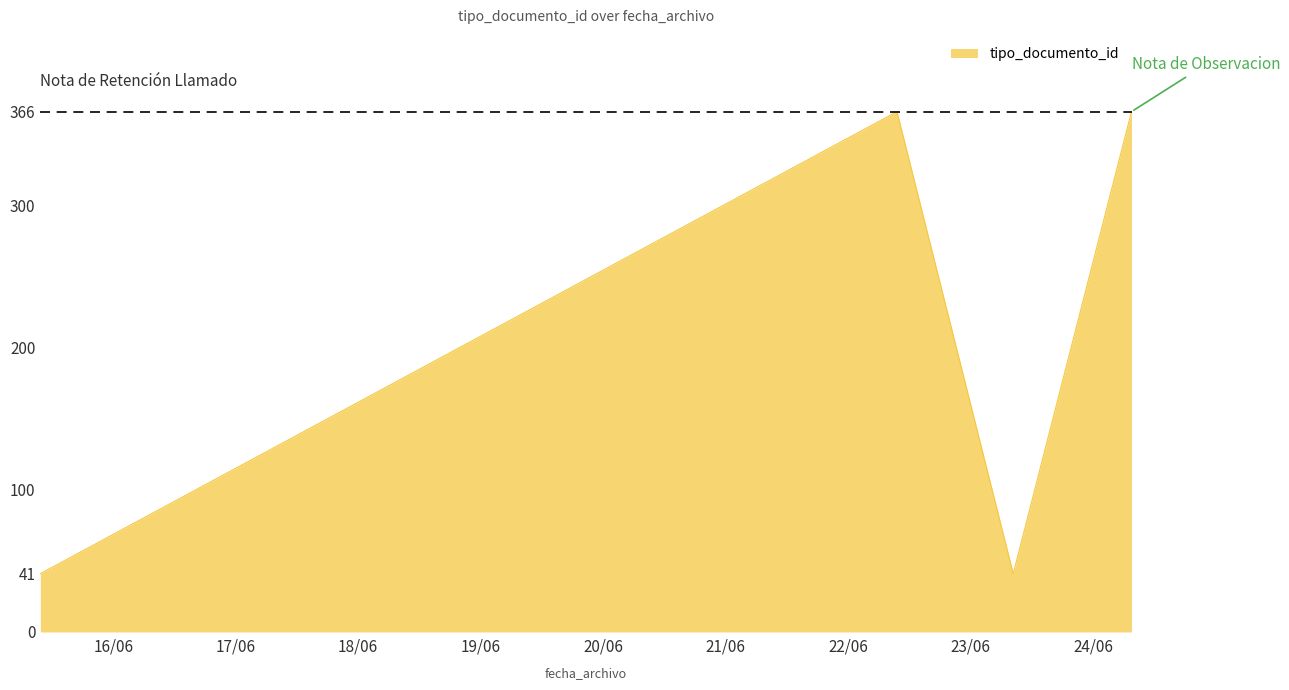

Does the chart display data point markers on the line(s)?

No